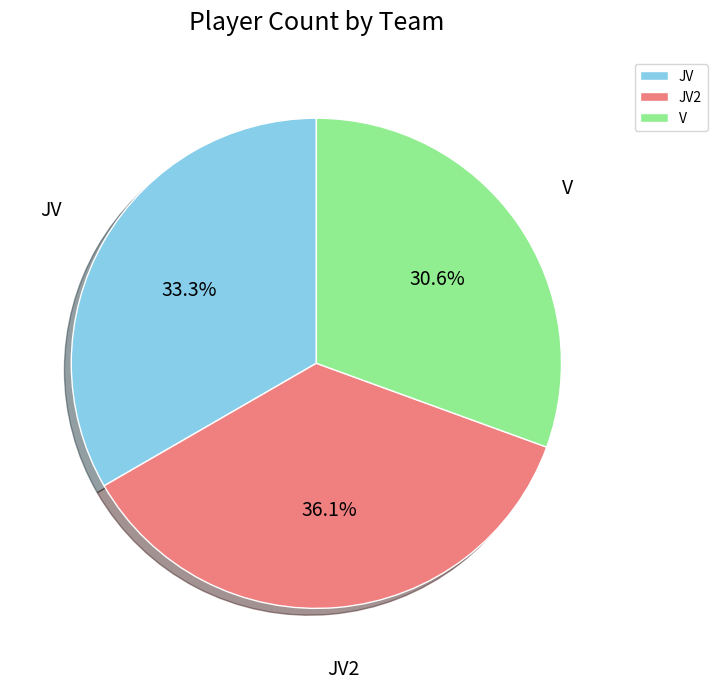

Count the number of slices in the pie.

3